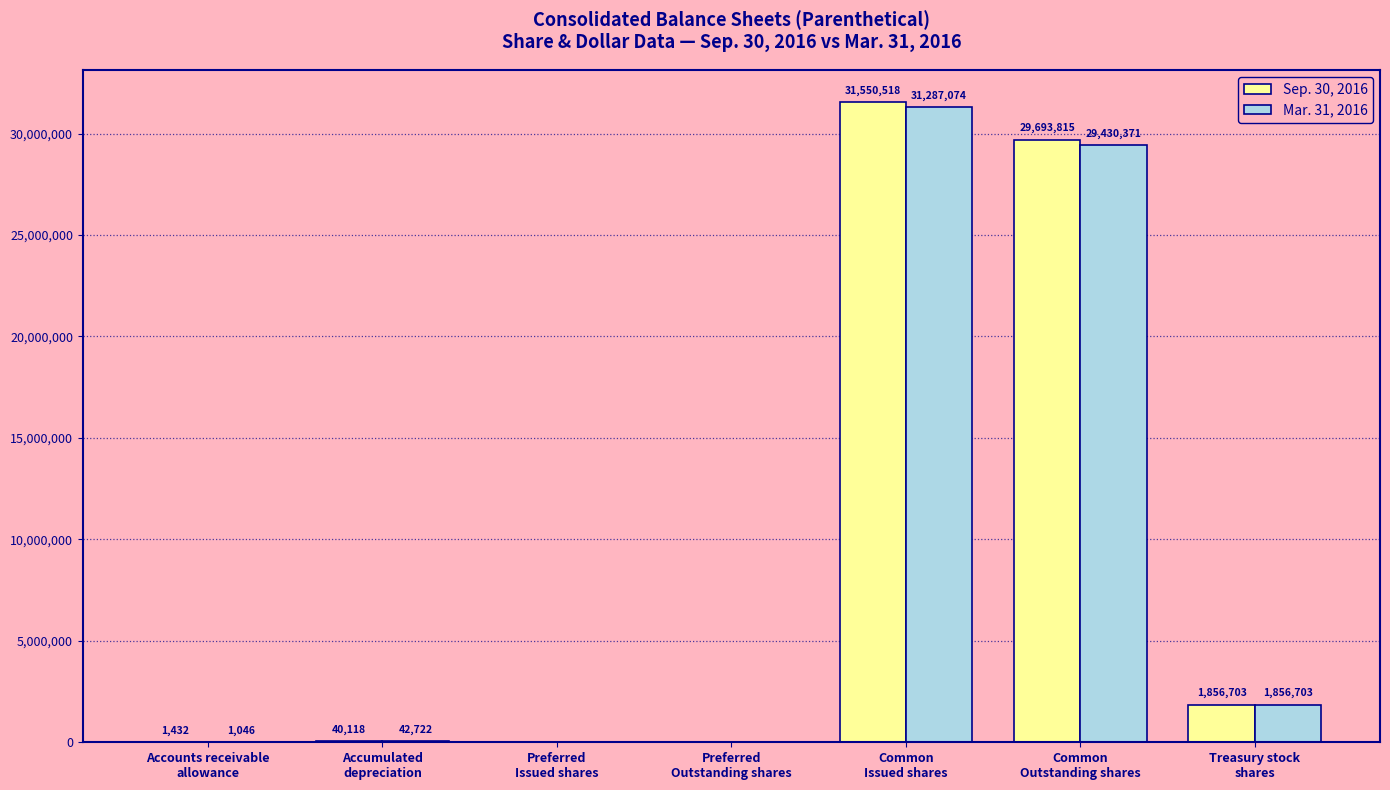

Reading left to right, list all the values displayed in this chart.

Sep. 30, 2016: Accounts receivable
allowance=1432	Accumulated
depreciation=40118	Preferred
Issued shares=0	Preferred
Outstanding shares=0	Common
Issued shares=31550518	Common
Outstanding shares=29693815	Treasury stock
shares=1856703
Mar. 31, 2016: Accounts receivable
allowance=1046	Accumulated
depreciation=42722	Preferred
Issued shares=0	Preferred
Outstanding shares=0	Common
Issued shares=31287074	Common
Outstanding shares=29430371	Treasury stock
shares=1856703